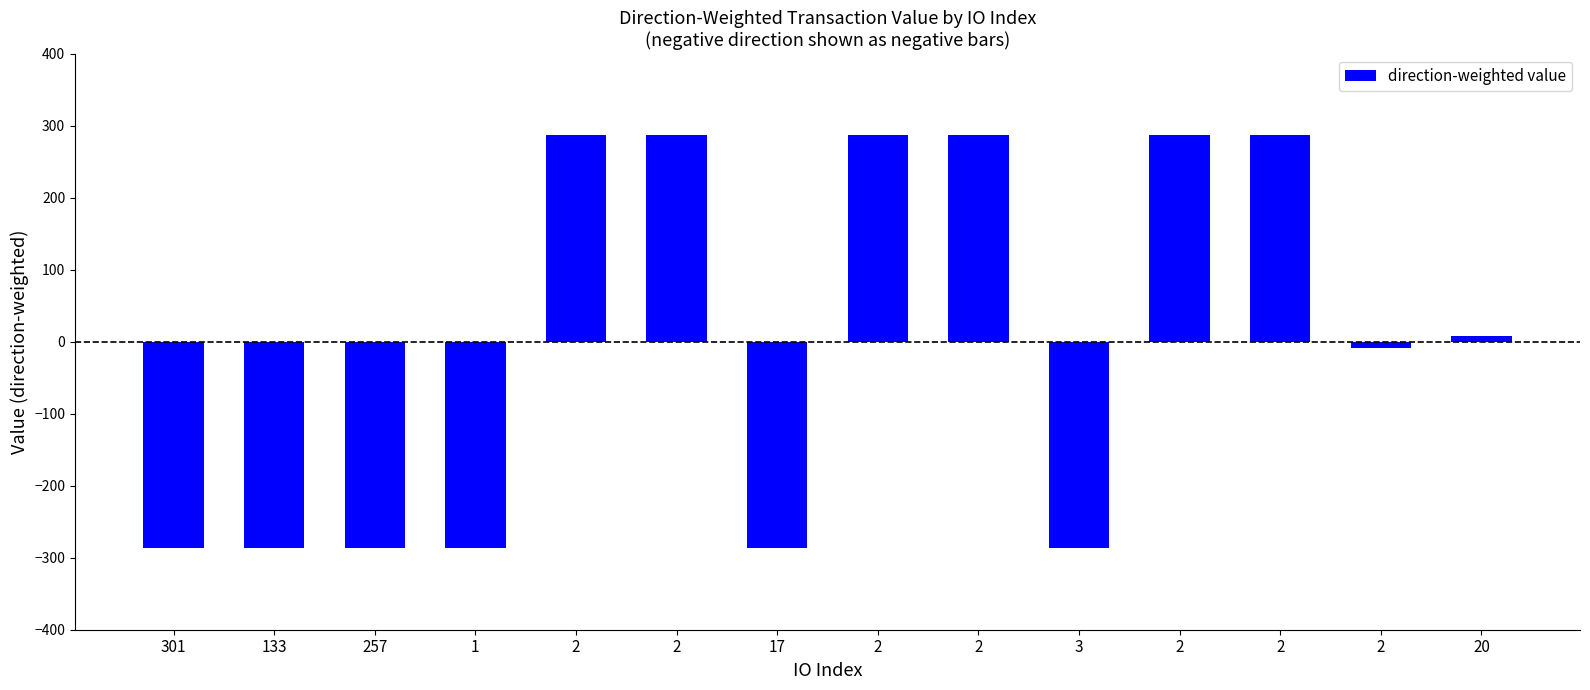

Rank the categories by value from lowest to highest.

301, 133, 257, 1, 17, 3, 2, 20, 2, 2, 2, 2, 2, 2